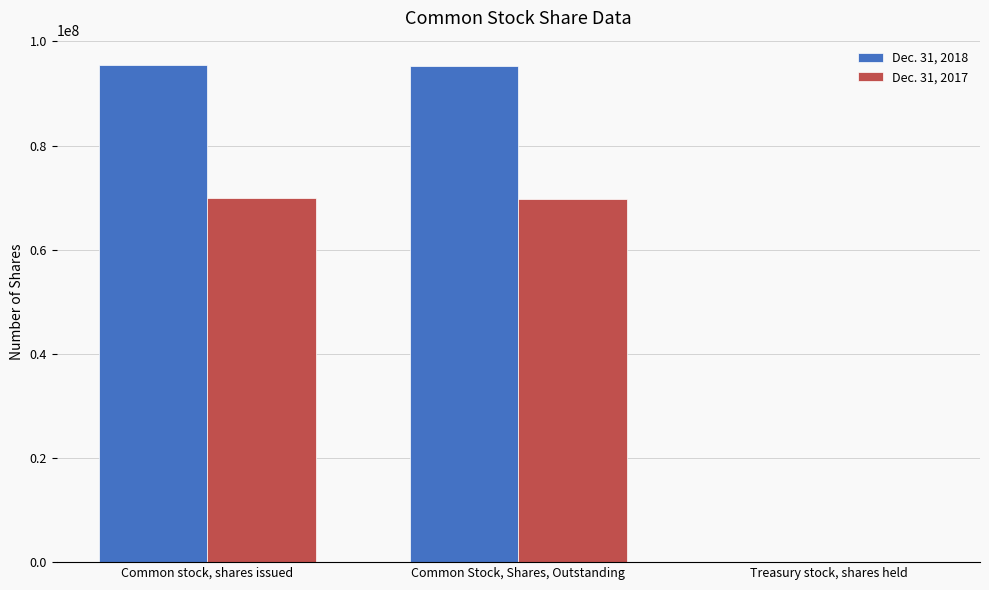

How many data points does each series have?

3